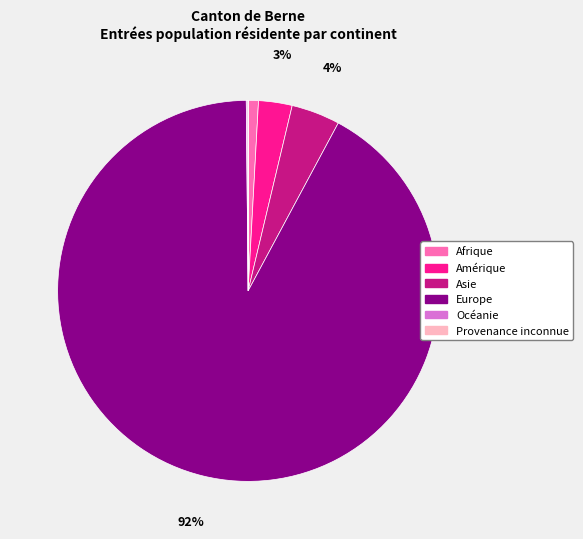

To the nearest percent, what is the difference between the Asie and Afrique slice percentages?

3%